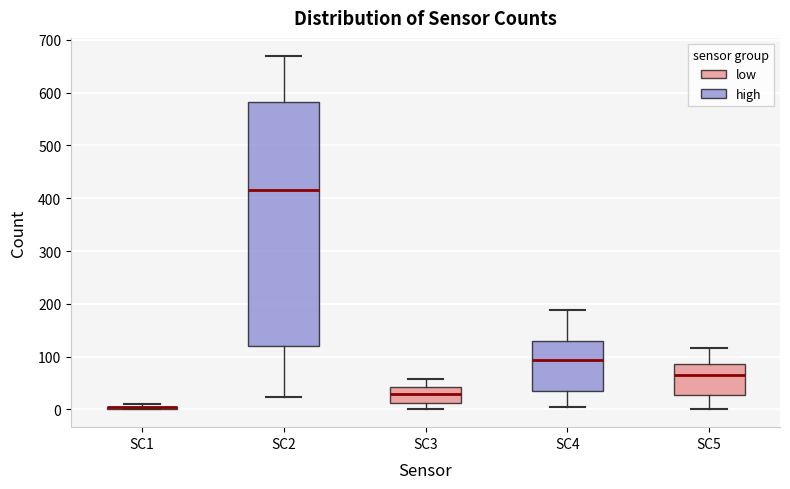

Reading left to right, transcribe this box plot: for each box, give where its median line is, the range the box spans, and where its two whiskers end, as read against the y-axis. The values are not printed on the chart, so give them approximately, as read against the axis.

SC1: box collapsed to a line at 0, whiskers 0 to 10
SC2: median 420, box 120 to 580, whiskers 20 to 670
SC3: median 30, box 10 to 40, whiskers 0 to 60
SC4: median 90, box 30 to 130, whiskers 10 to 190
SC5: median 70, box 30 to 90, whiskers 0 to 120